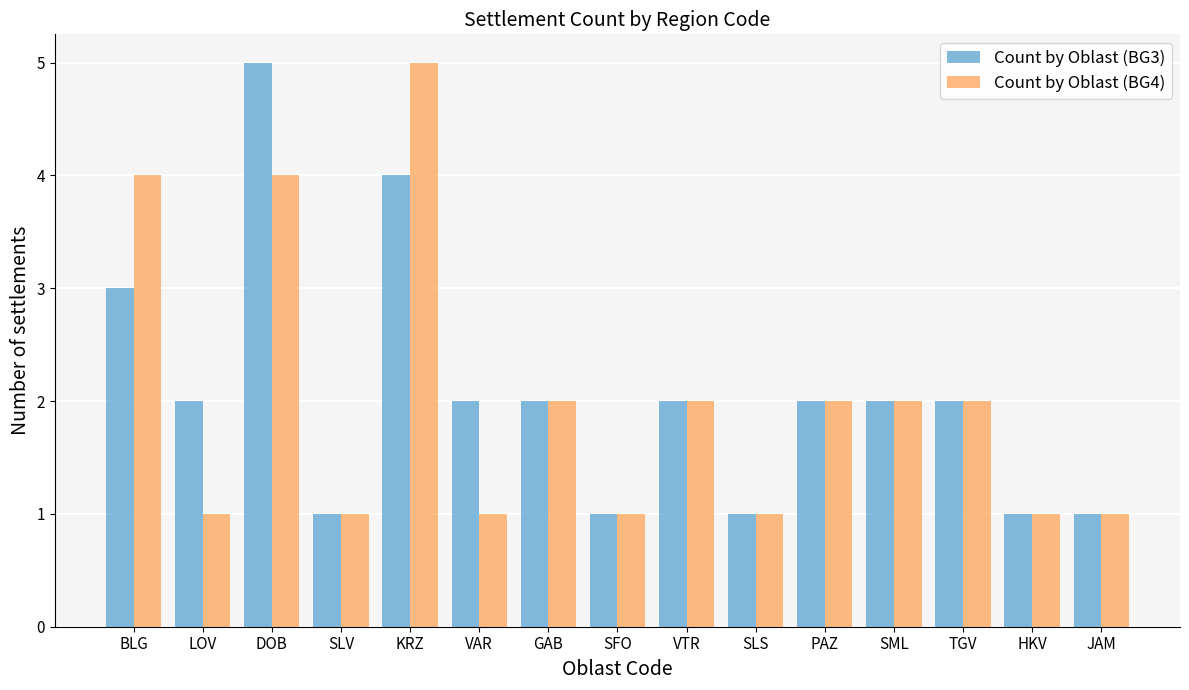

Rank the series at LOV from lowest to highest value.

Count by Oblast (BG4), Count by Oblast (BG3)